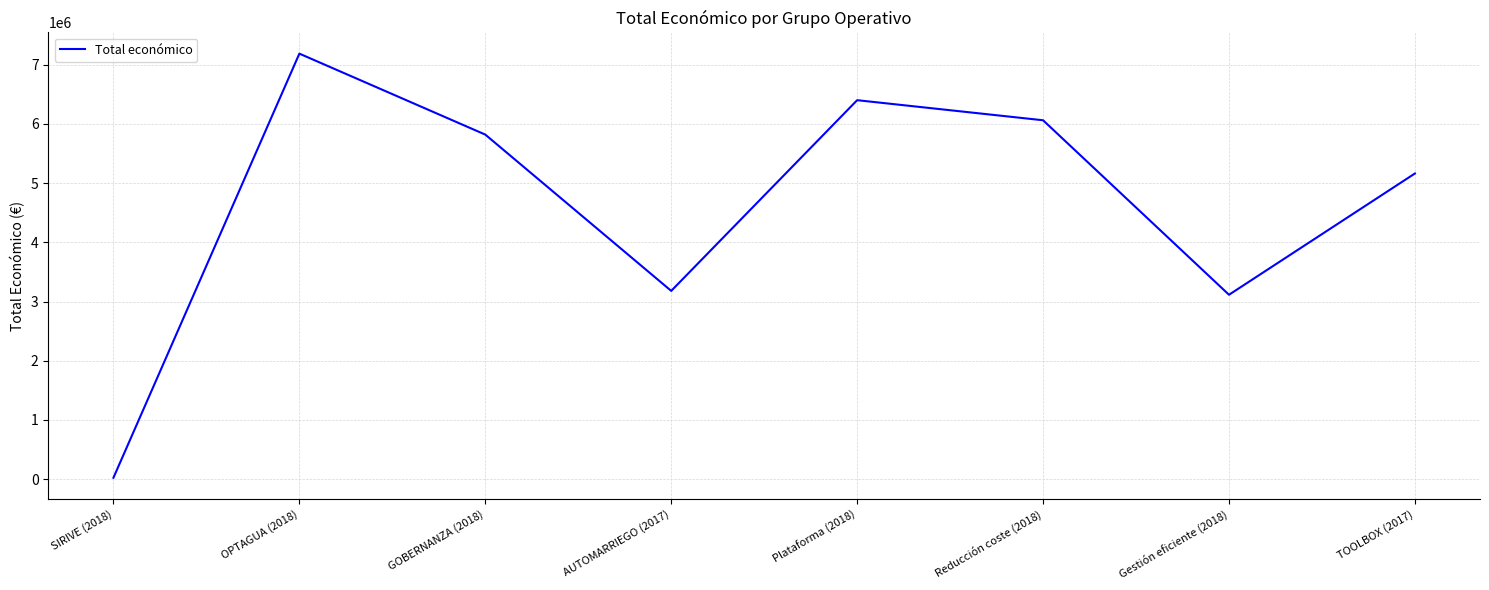

How many interior local peaks (higher than both neighbors) does the data have?

2